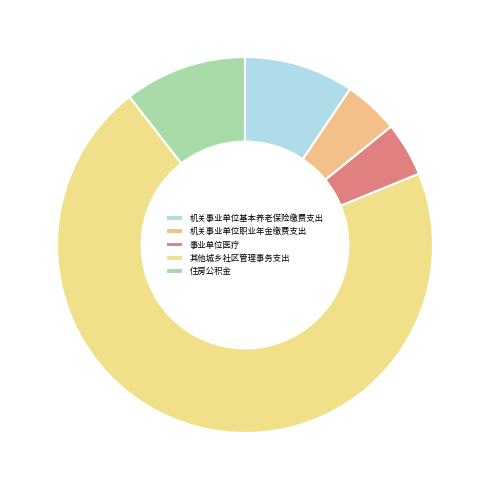

Does 其他城乡社区管理事务支出 represent more than half of the total?

Yes